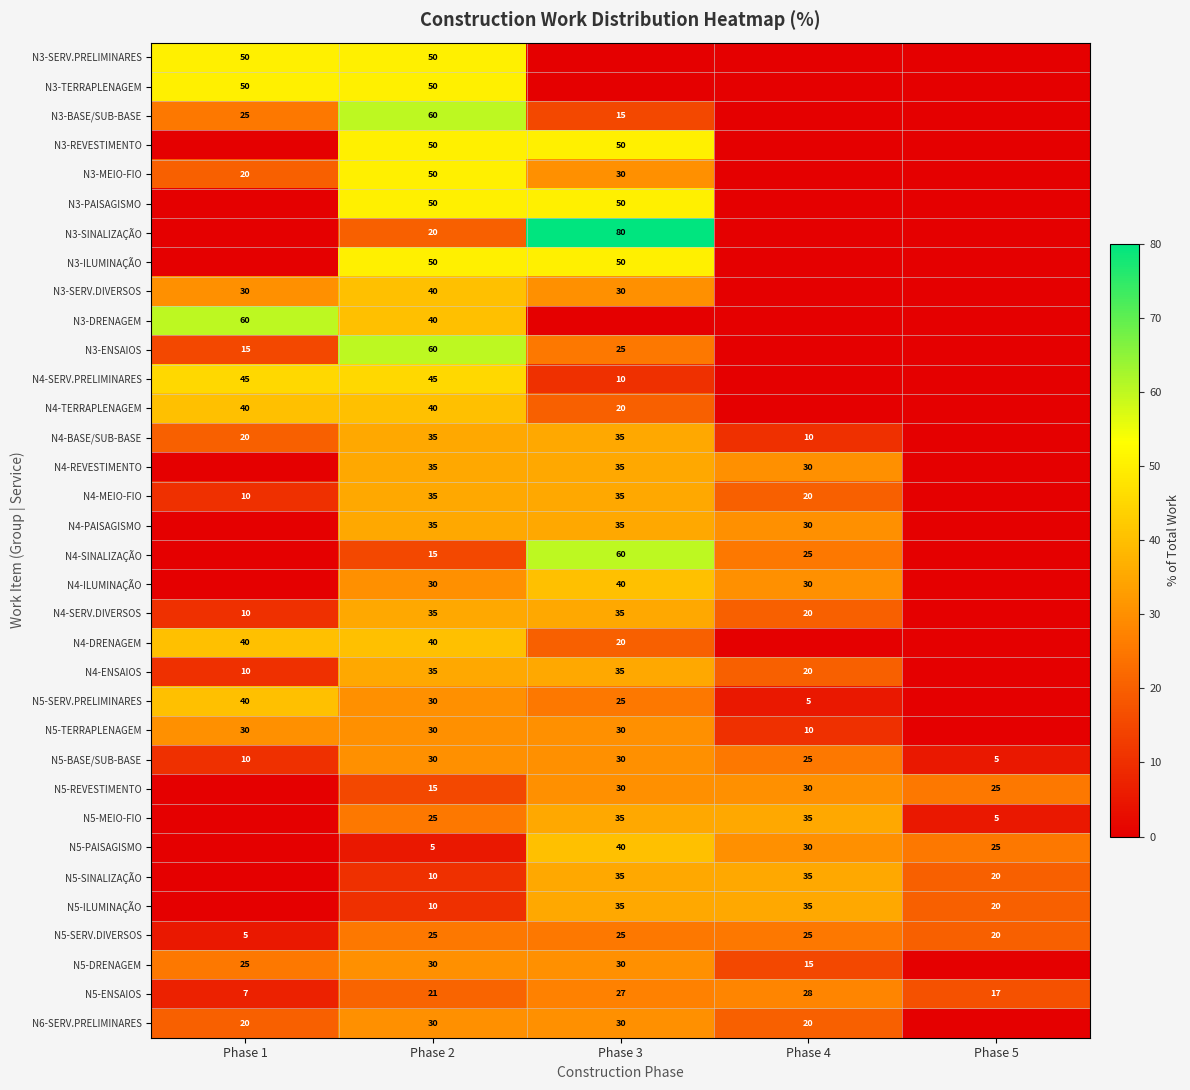

What is the sum of the N4-ENSAIOS values at Phase 4 and Phase 3?

55